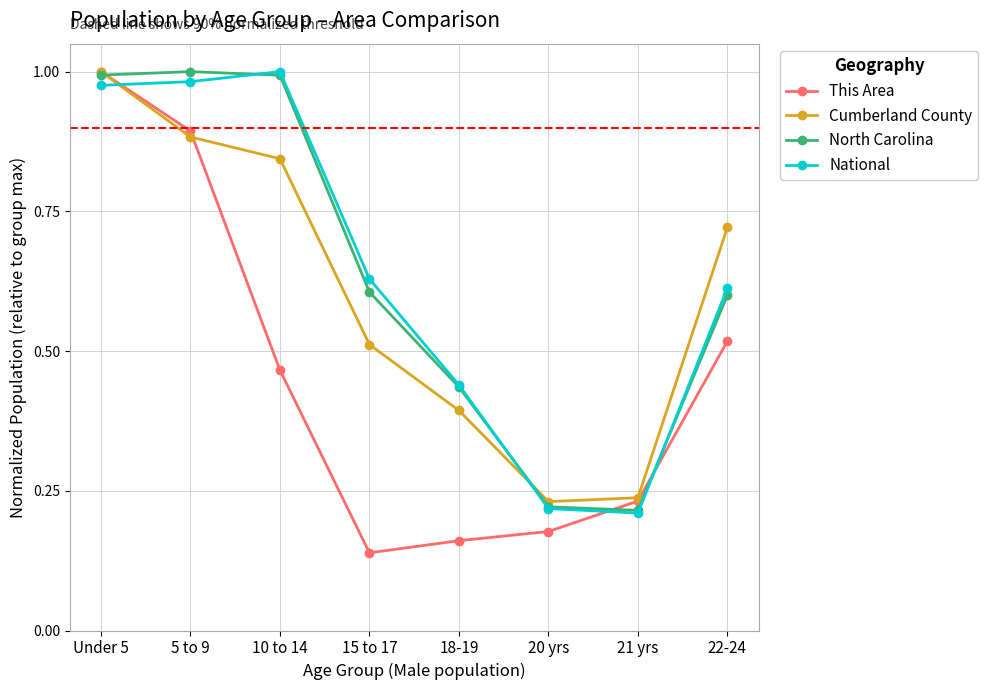

Is this an area chart (filled region under the line)?

No